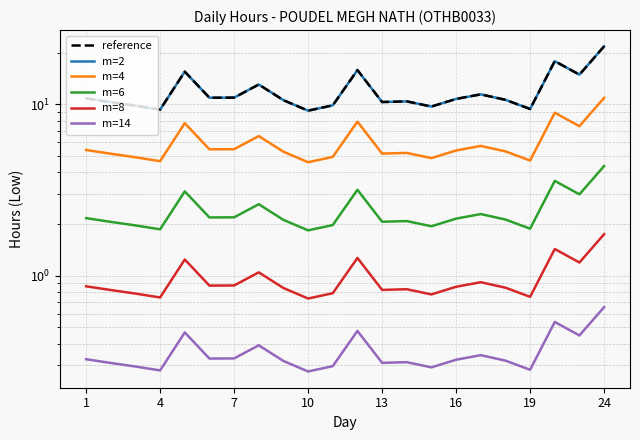

The m=2 series shows 21.8 at 13. True or false?

False